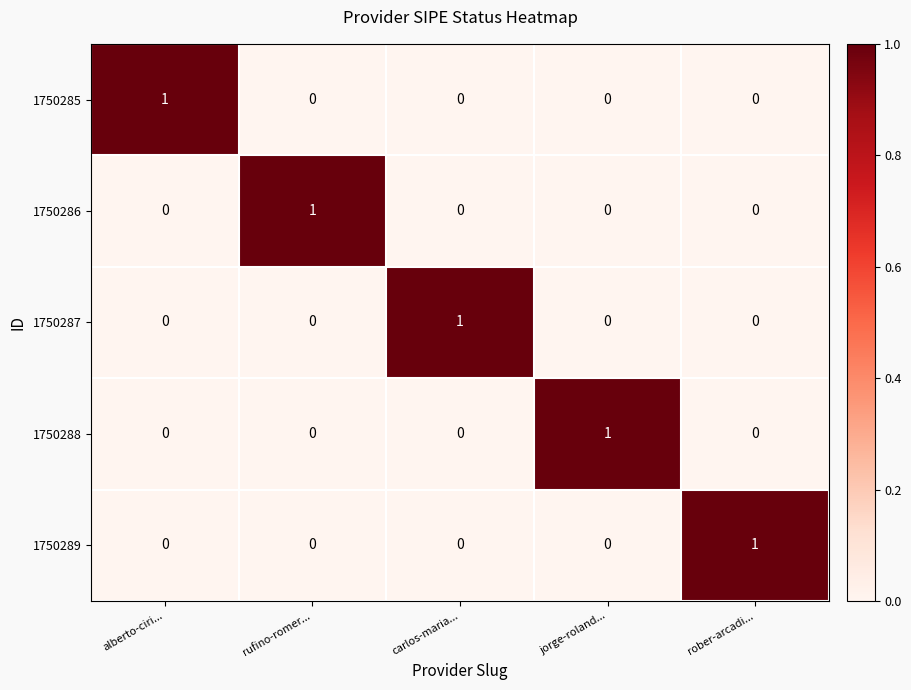

Reading left to right, what are all the values shown in this chart?

1750285: alberto-ciri...=1	rufino-romer...=0	carlos-maria...=0	jorge-roland...=0	rober-arcadi...=0
1750286: alberto-ciri...=0	rufino-romer...=1	carlos-maria...=0	jorge-roland...=0	rober-arcadi...=0
1750287: alberto-ciri...=0	rufino-romer...=0	carlos-maria...=1	jorge-roland...=0	rober-arcadi...=0
1750288: alberto-ciri...=0	rufino-romer...=0	carlos-maria...=0	jorge-roland...=1	rober-arcadi...=0
1750289: alberto-ciri...=0	rufino-romer...=0	carlos-maria...=0	jorge-roland...=0	rober-arcadi...=1